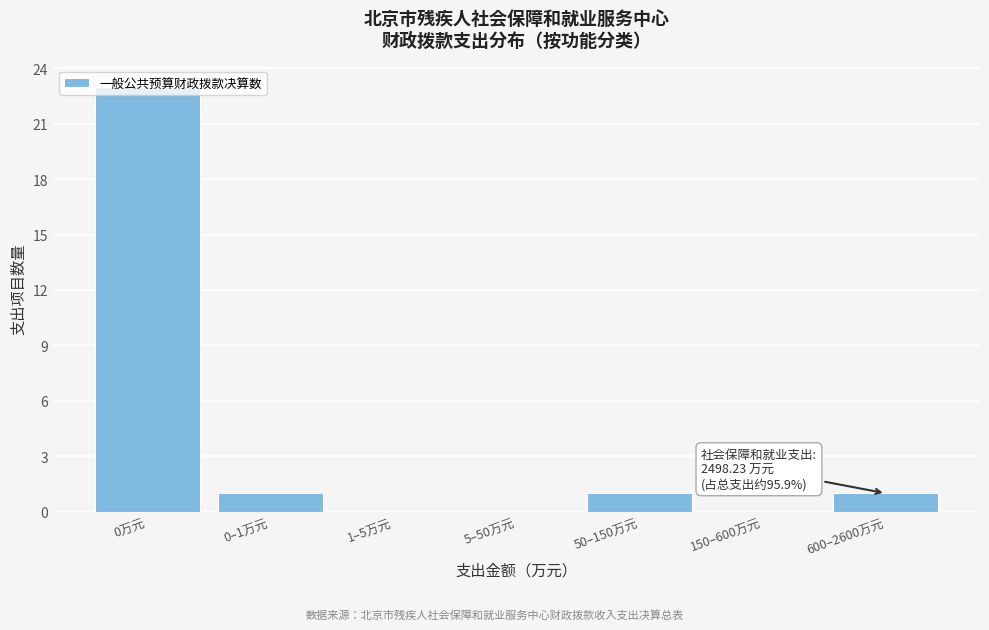

What is the change in value from 1–5万元 to 600–2600万元?

+1